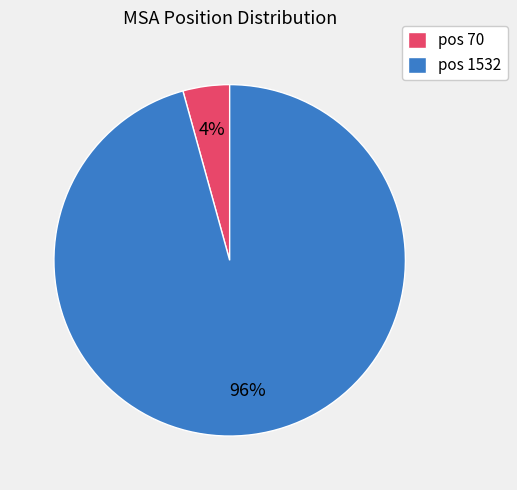

To the nearest percent, what portion does pos 70 represent?

4%